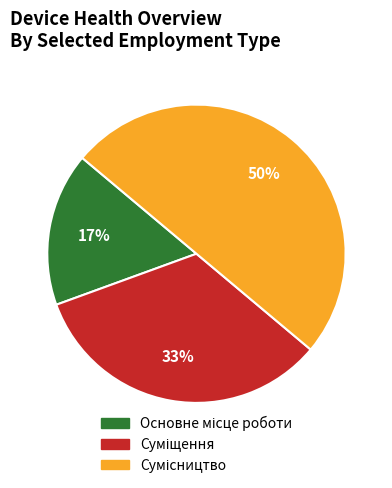

To the nearest percent, what is the difference between the largest and smallest slice percentages?

33%